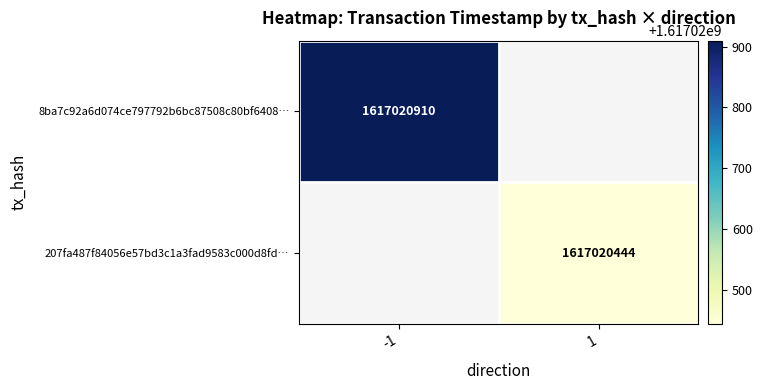

Is the value of 8ba7c92a6d074ce797792b6bc87508c80bf6408 at time_stamp greater than the value of 207fa487f84056e57bd3c1a3fad9583c000d8fd at time_stamp?

Yes